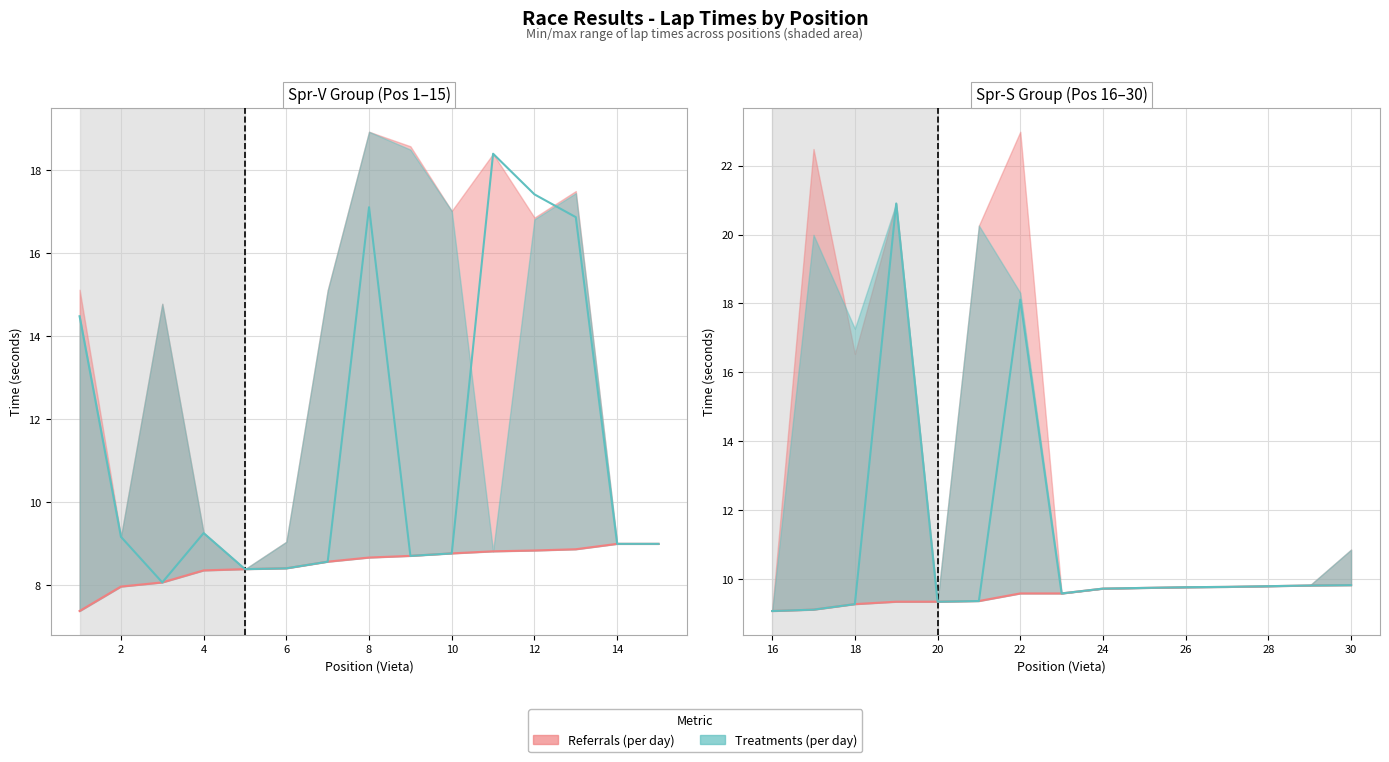

How many lines are shown in the chart?

6